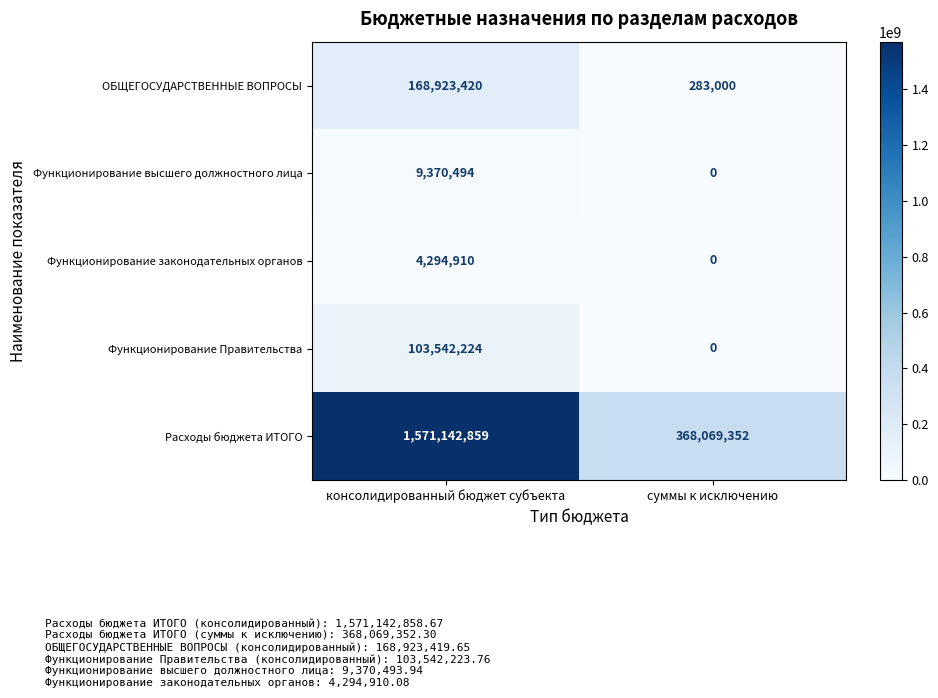

The Функционирование законодательных органов series shows 1181143 at консолидированный бюджет субъекта. True or false?

False